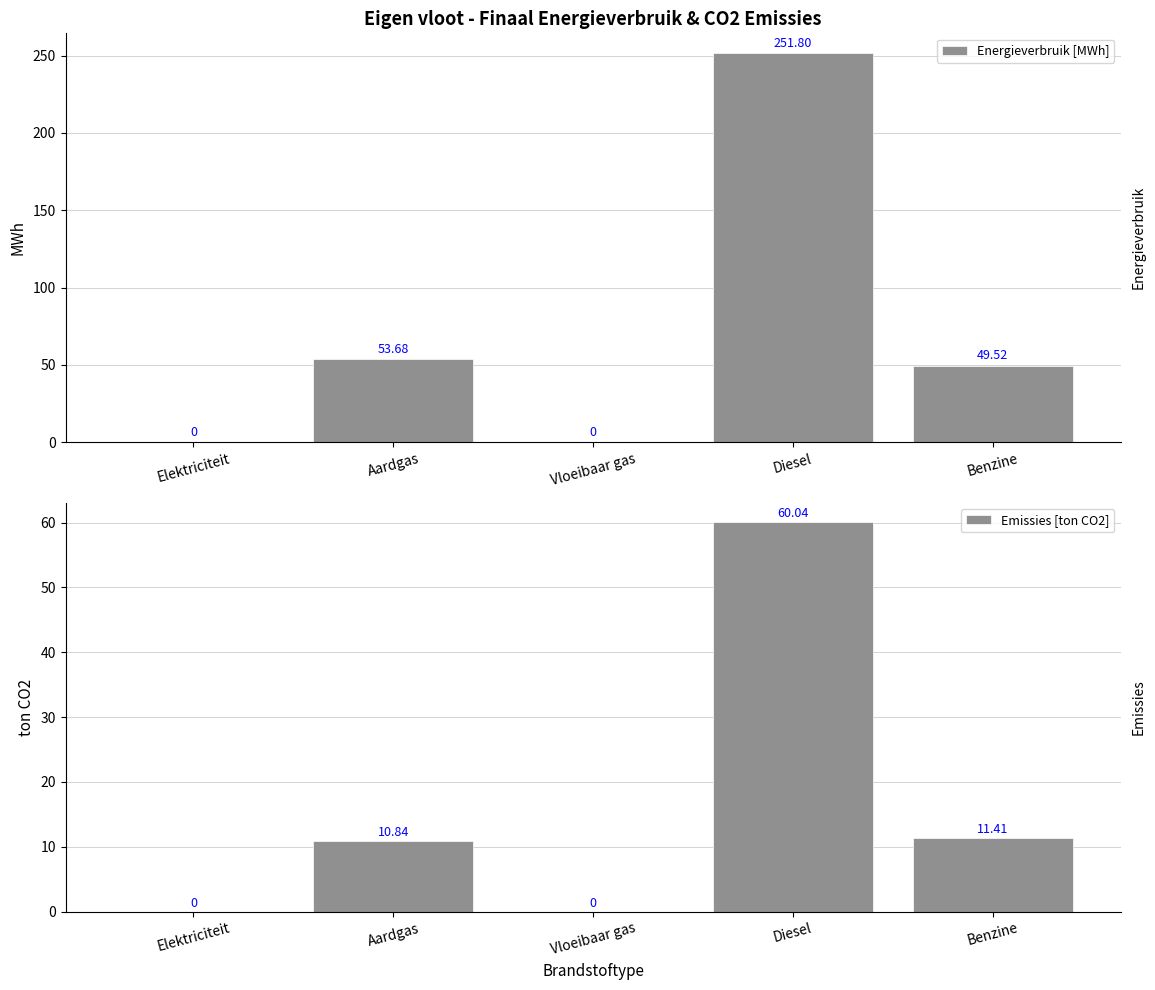

Rank the series by their average value, from lowest to highest.

Emissies [ton CO2], Energieverbruik [MWh]